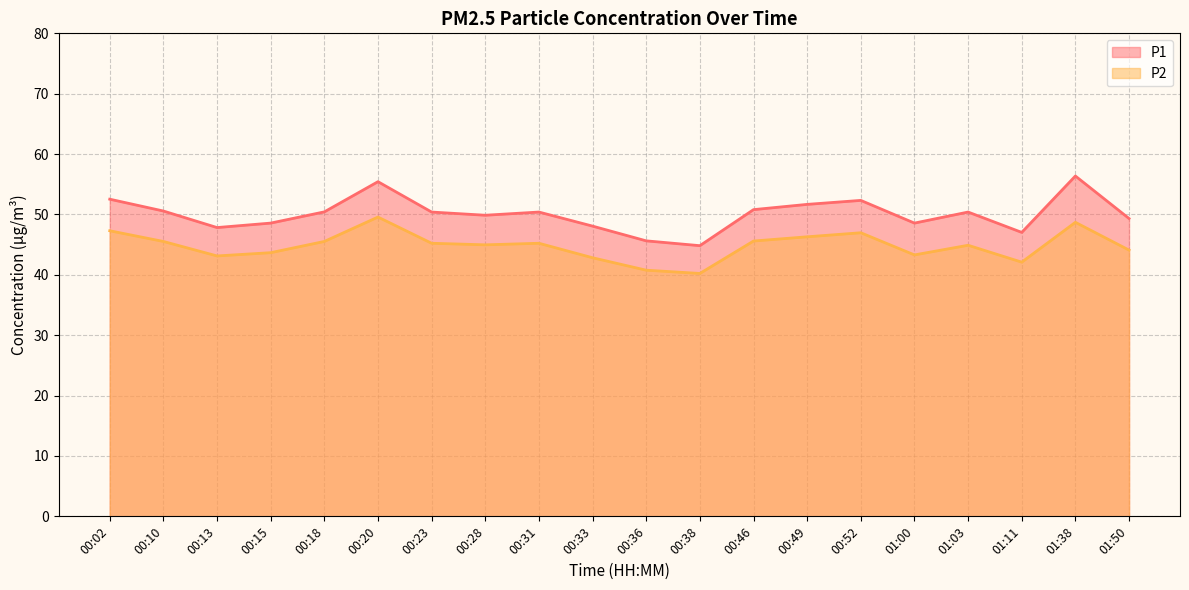

What is the spread (max minus min) of values at 00:36?

4.9